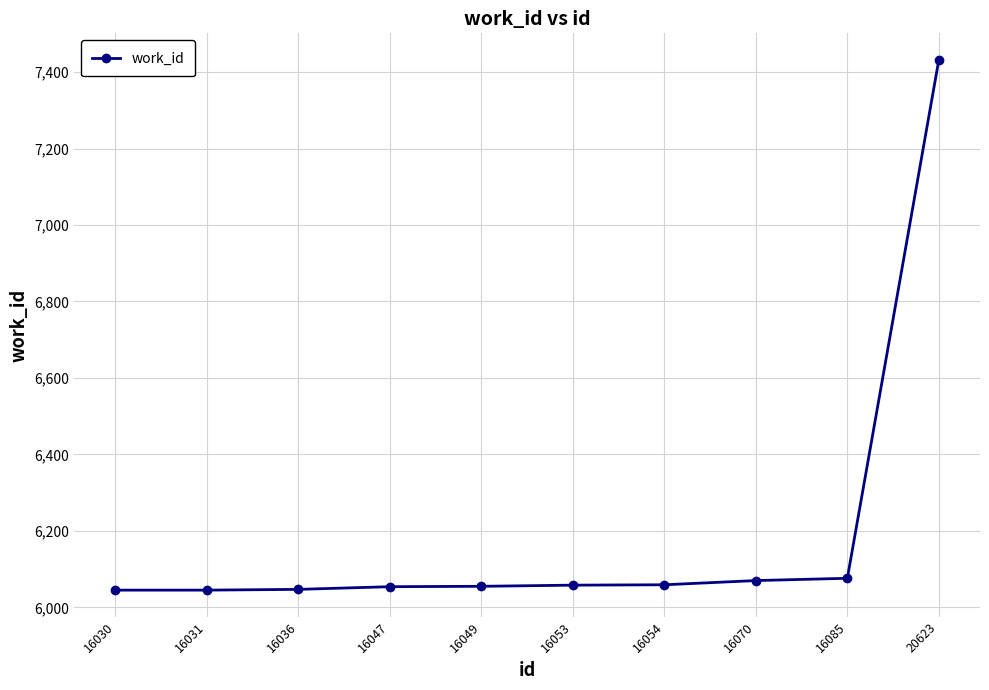

What is the ratio of the value at 16047 to the value at 20623?

0.8